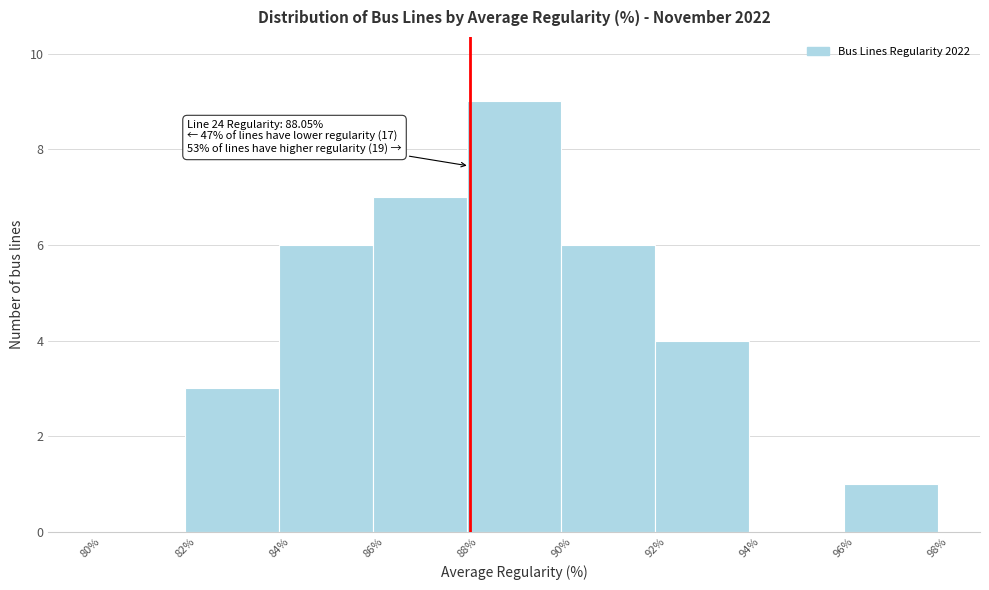

Which range on the x-axis has the tallest bar?

88% to 90%